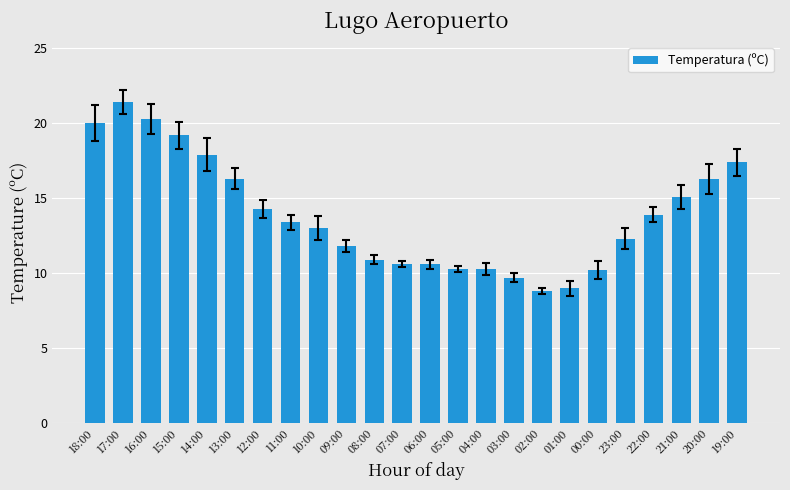

What is the label of the 18th bar from the left?

01:00